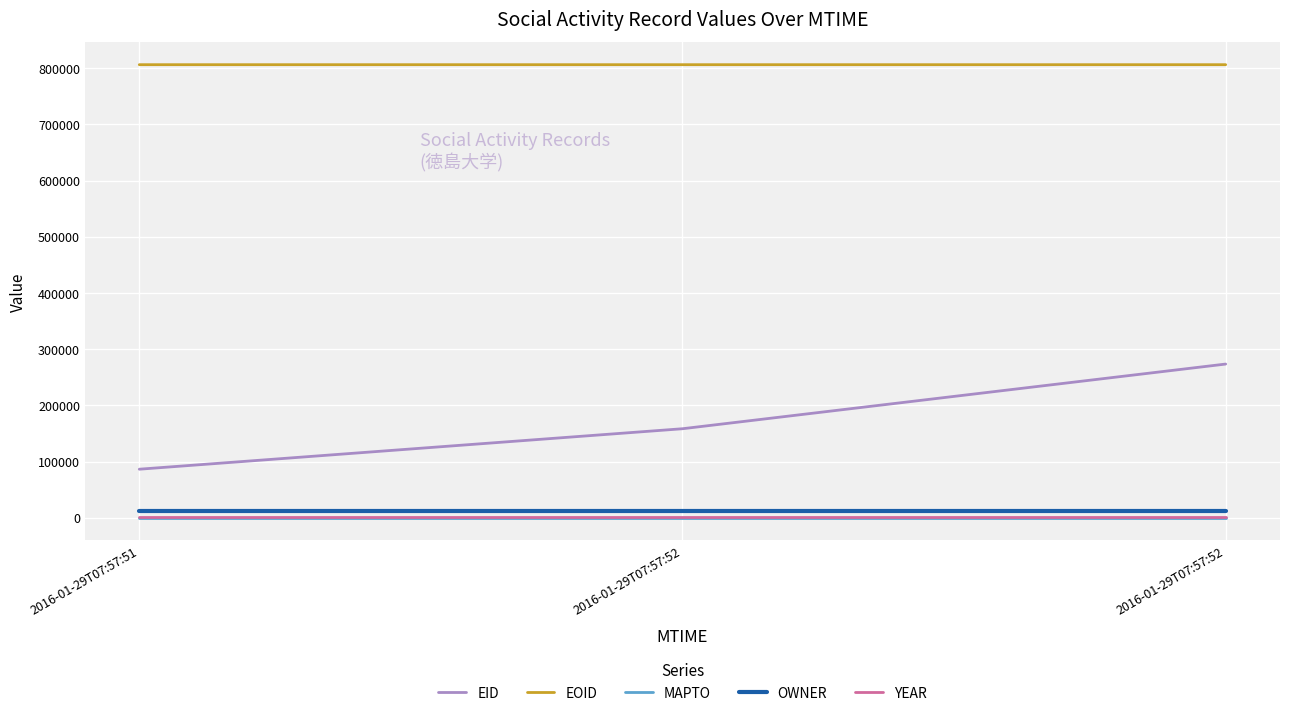

What are all the series names shown in the legend?

EID, EOID, MAPTO, OWNER, YEAR